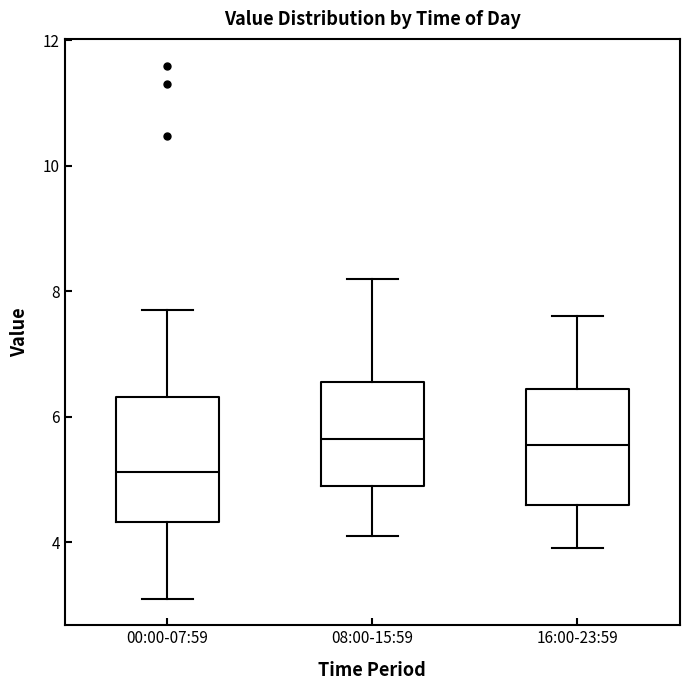

Reading left to right, read every box against the y-axis: the position of its median line, the range the box covers, and the ends of its whiskers. The values are not printed on the chart, so give them approximately, as read against the axis.

00:00-07:59: median 5.2, box 4.4 to 6.4, whiskers 3.2 to 7.8
08:00-15:59: median 5.6, box 5.0 to 6.6, whiskers 4.2 to 8.2
16:00-23:59: median 5.6, box 4.6 to 6.4, whiskers 4.0 to 7.6